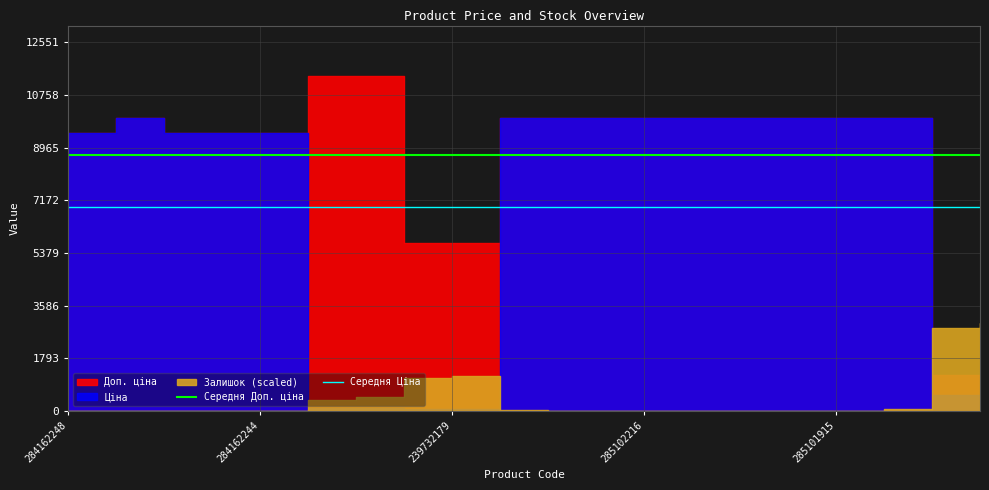

At which label does Середня Доп. ціна reach its peak?

284162248